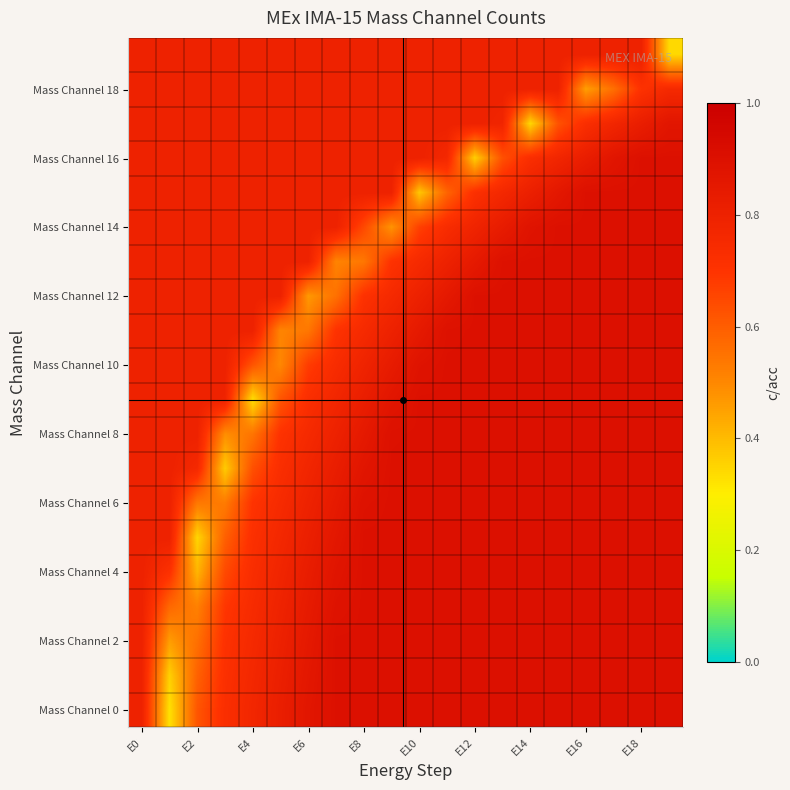

How many data points does each series have?

20